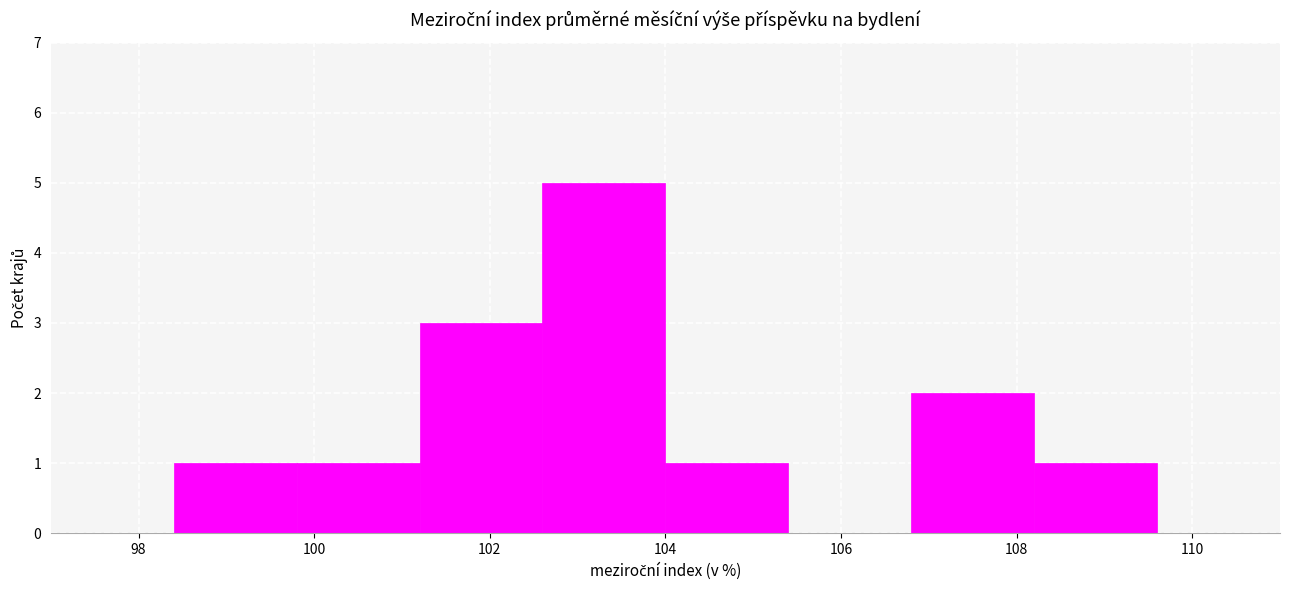

Reading left to right, list every bar in this chart as the range it spans on the x-axis followed by its height. The values are not printed on the chart, so give them approximately, as read against the axis.

97.0 to 98.4: 0
98.4 to 99.8: 1
99.8 to 101.2: 1
101.2 to 102.6: 3
102.6 to 104.0: 5
104.0 to 105.4: 1
105.4 to 106.8: 0
106.8 to 108.2: 2
108.2 to 109.6: 1
109.6 to 111.0: 0